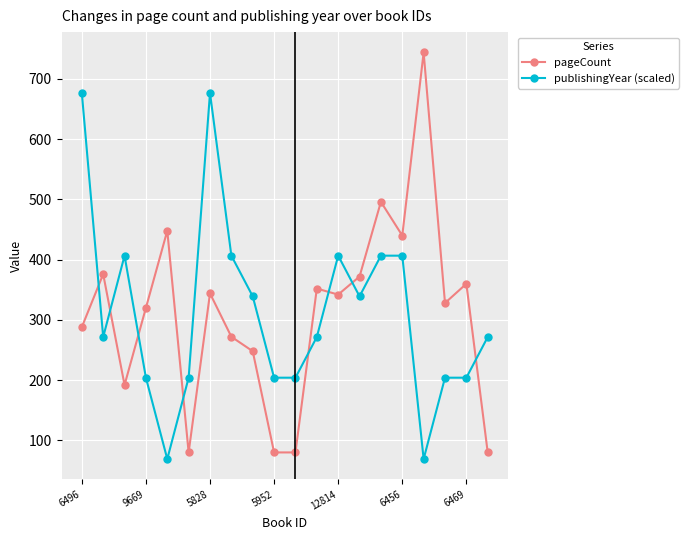

List the series in order of their peak value, lowest first.

publishingYear (scaled), pageCount